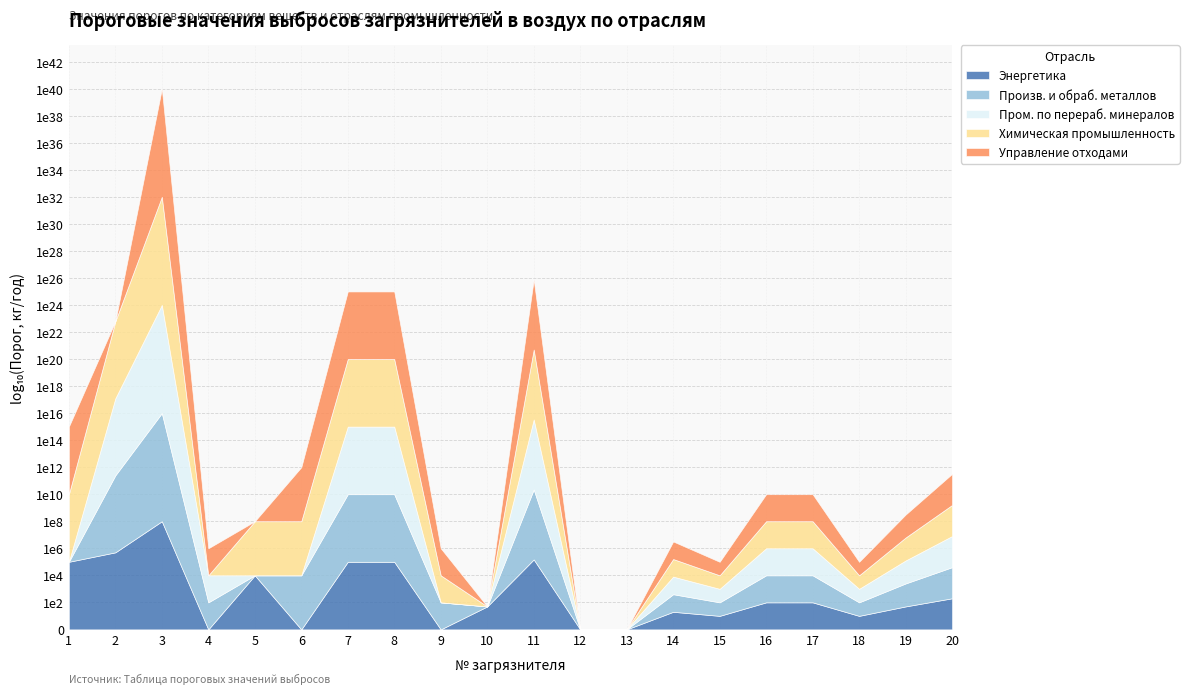

The value of Пром. по перераб. минералов at 1 is 49655320. True or false?

False